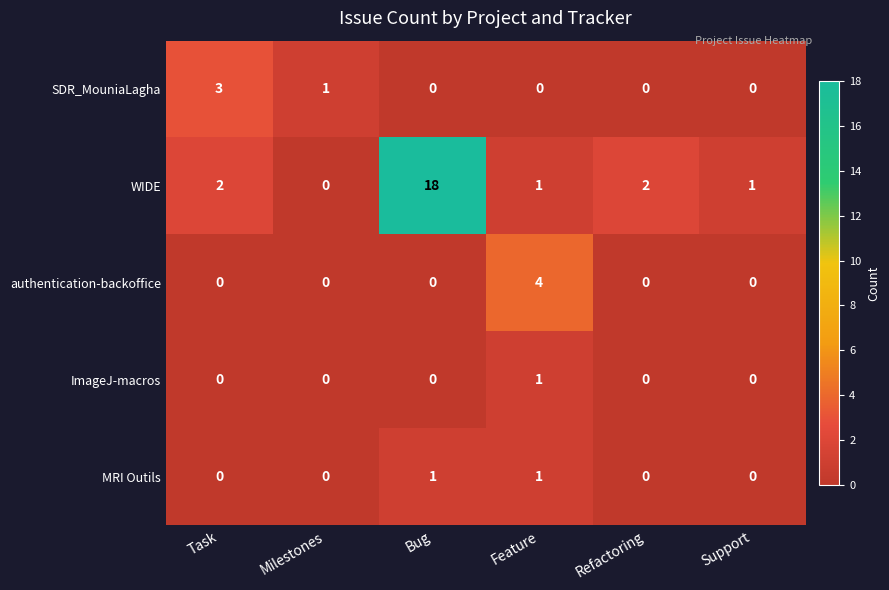

Is it true that WIDE equals 0 at Support?

False